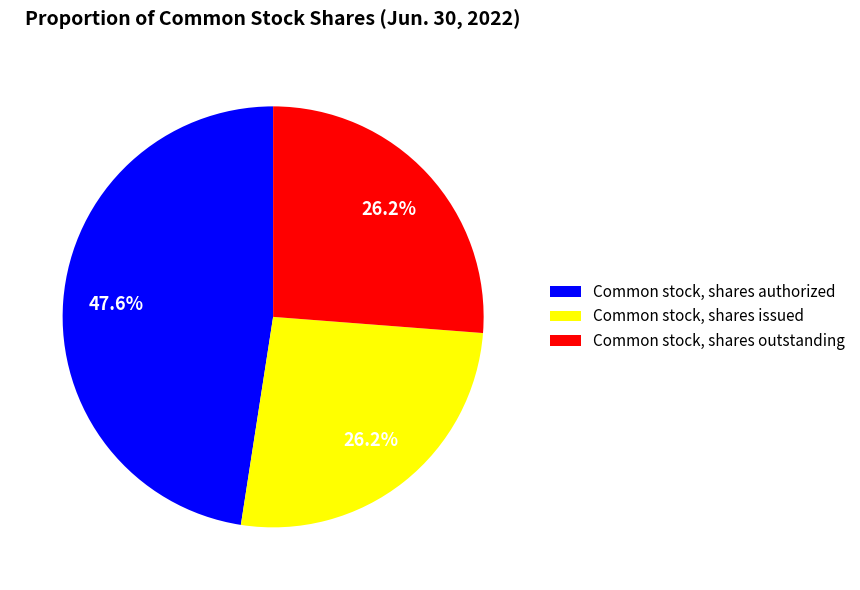

How many segments does this pie chart have?

3